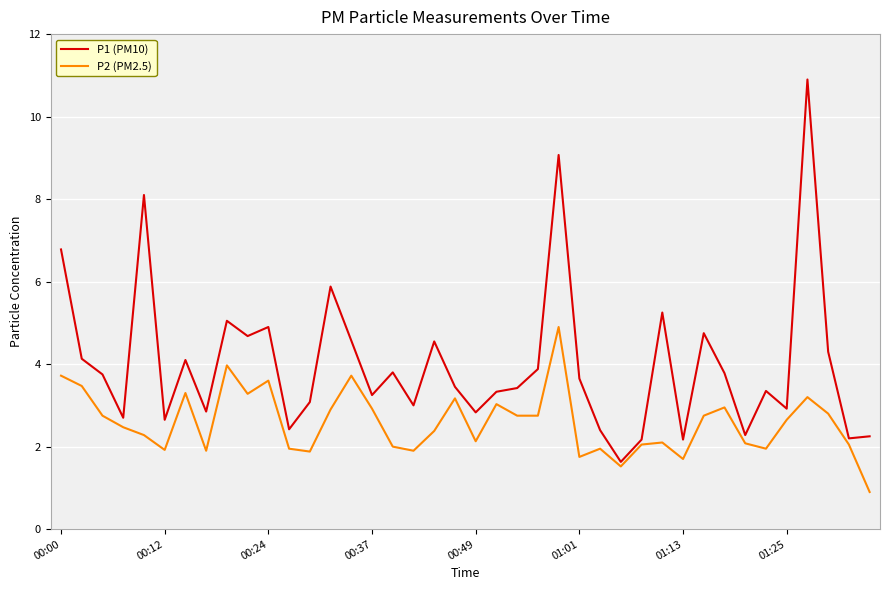

What is the lowest value of the P1 (PM10) series?

1.6